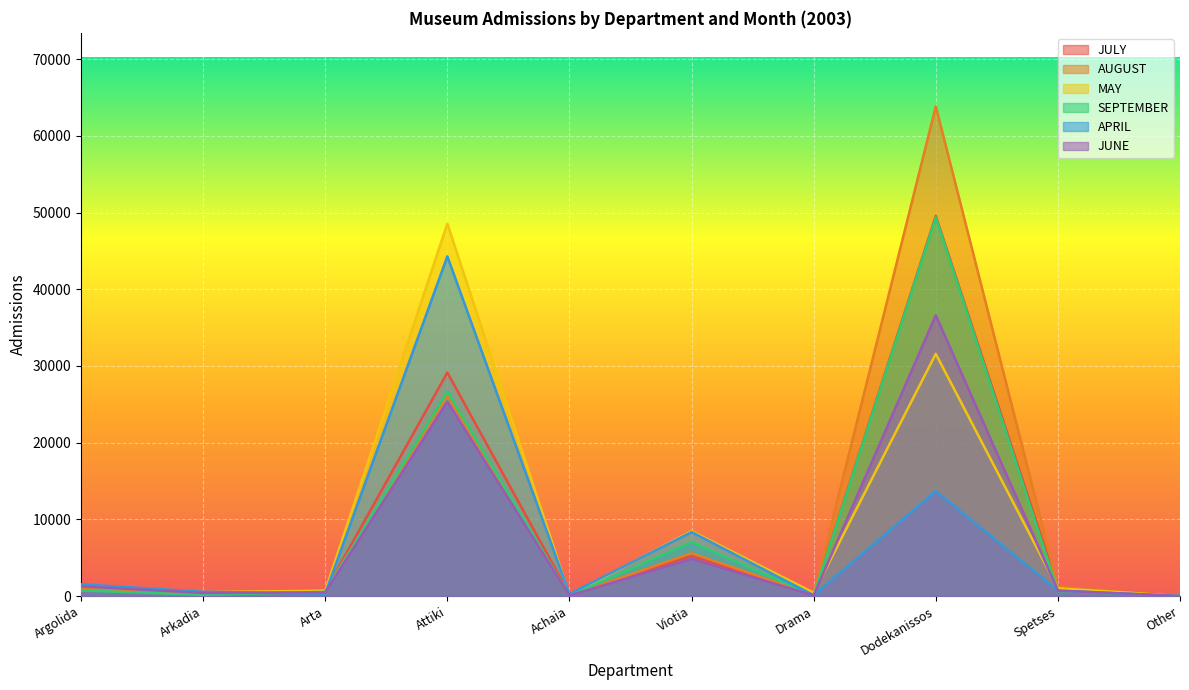

Does the chart display data point markers on the line(s)?

No